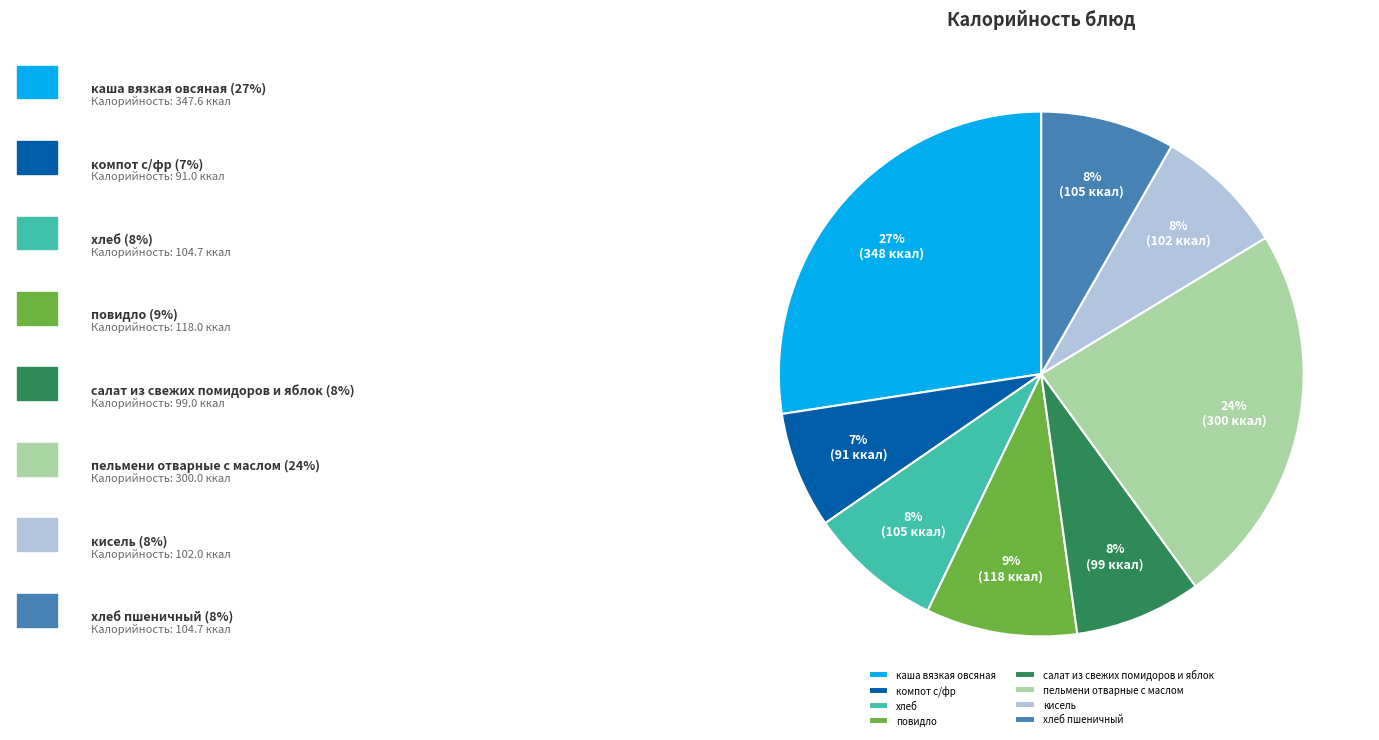

Which has a higher value, повидло or хлеб пшеничный?

повидло